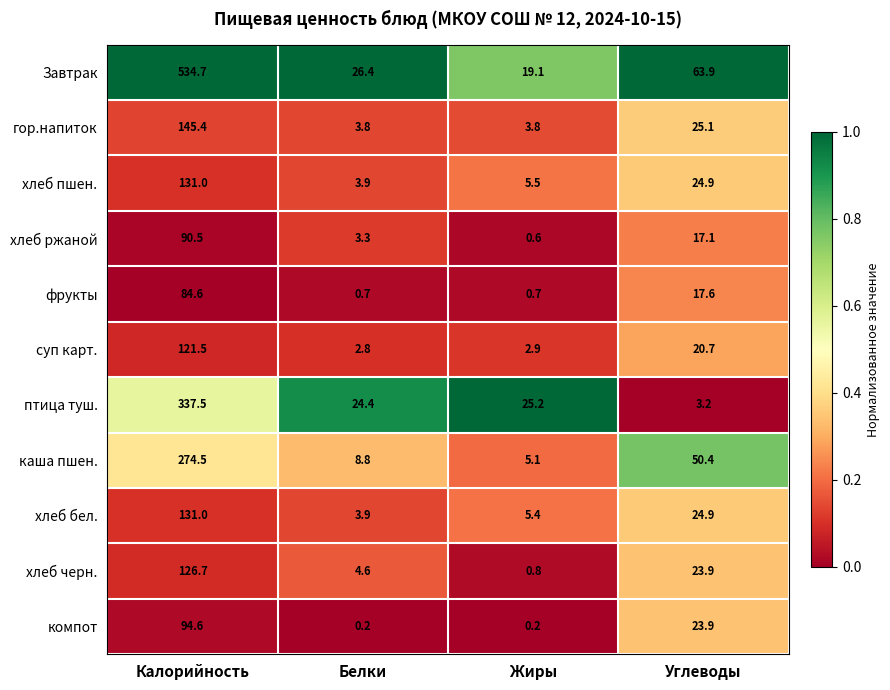

Which series has the widest spread of values?

Завтрак